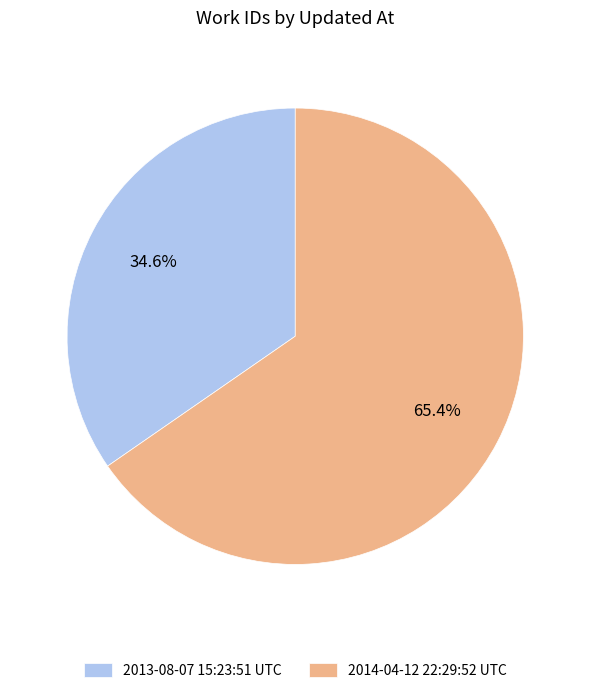

How many segments does this pie chart have?

2